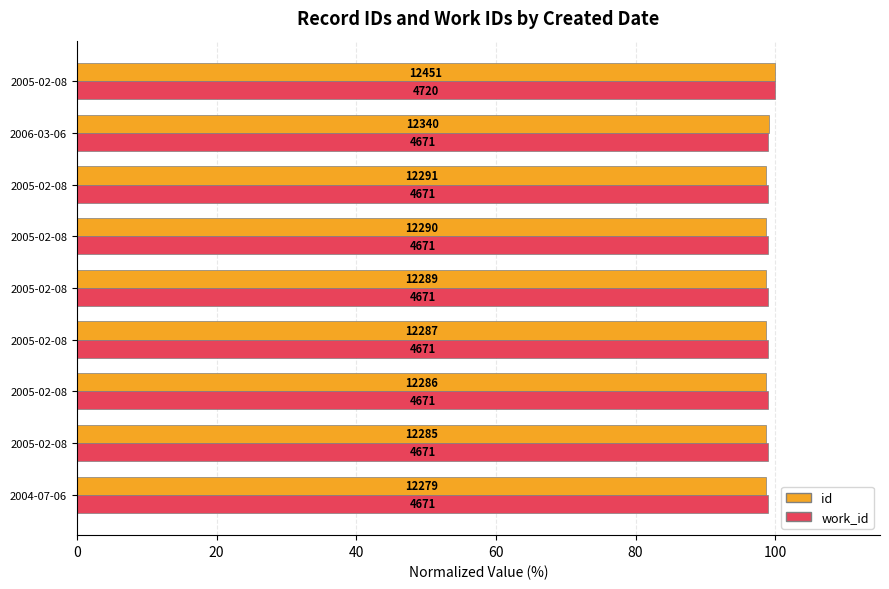

Rank the series by their maximum value, from lowest to highest.

id, work_id